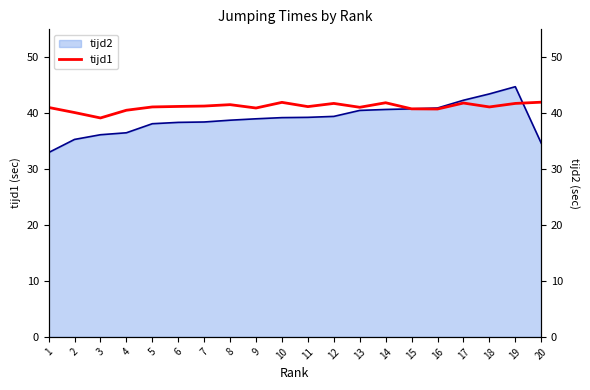

What is the difference between the second highest and second lowest values?

1.8